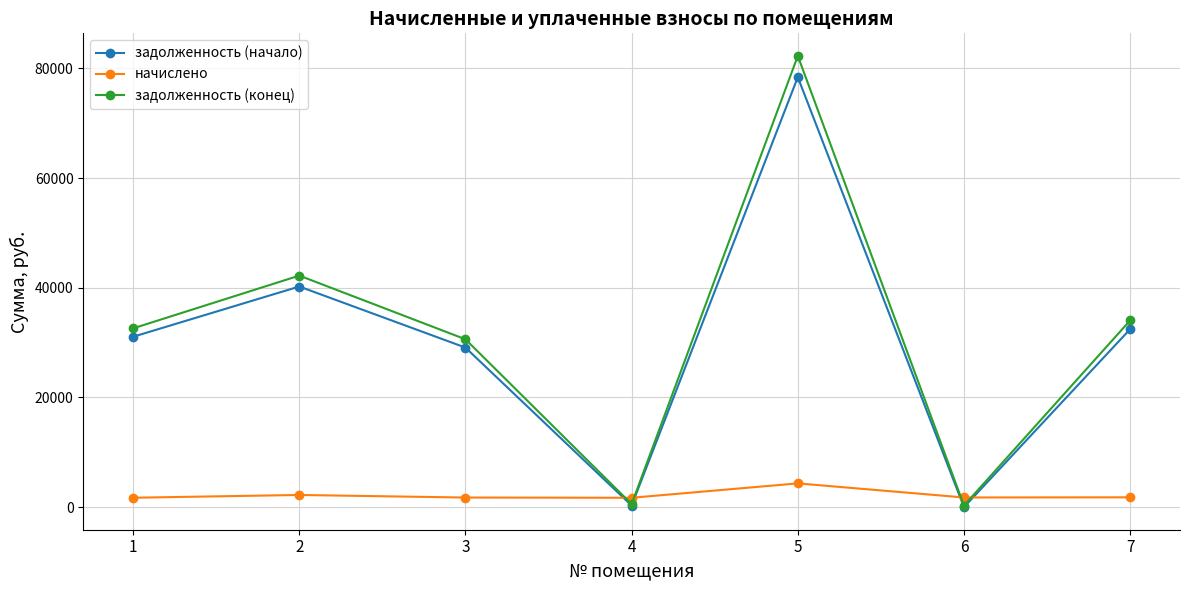

What is the difference between the задолженность (конец) values at 6 and 7?

33748.0